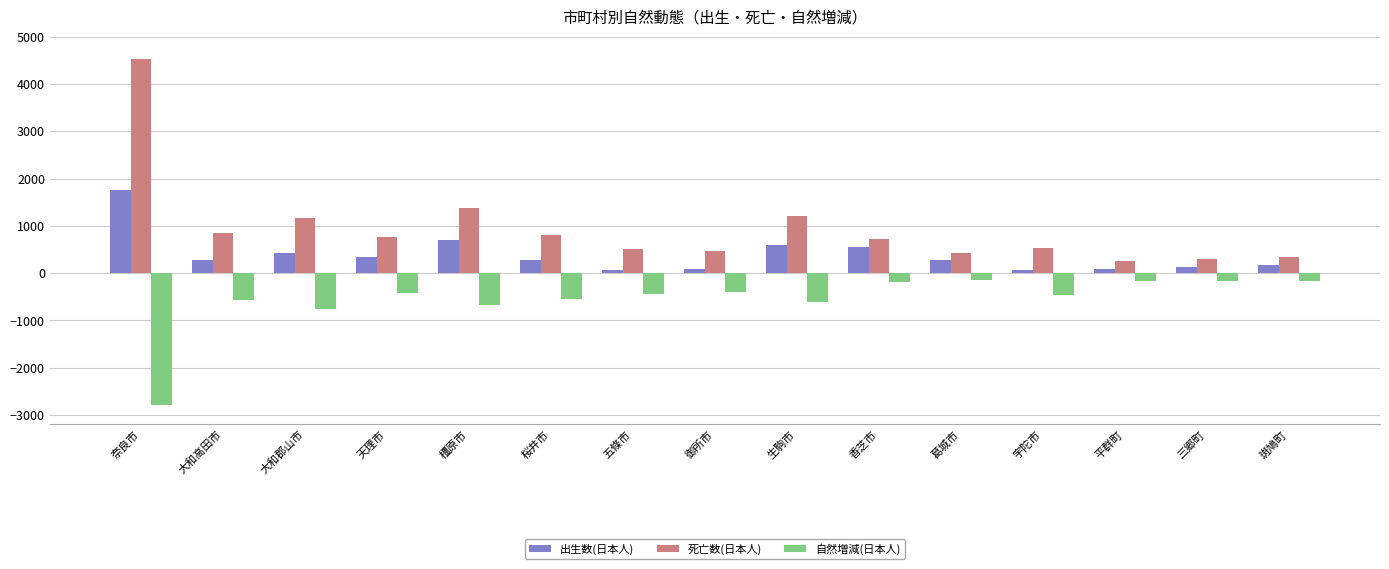

List the series in order of their overall mean, lowest first.

自然増減(日本人), 出生数(日本人), 死亡数(日本人)